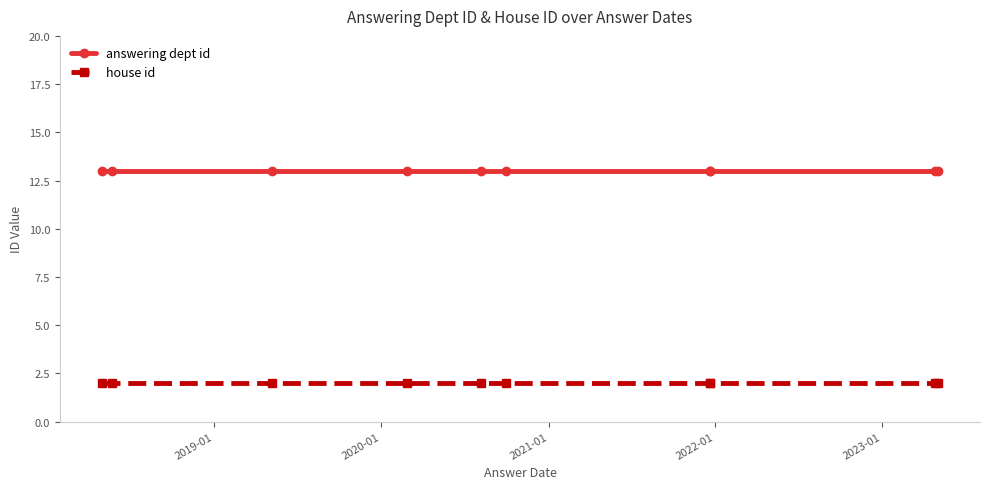

What is the sum of all answering dept id values?

130